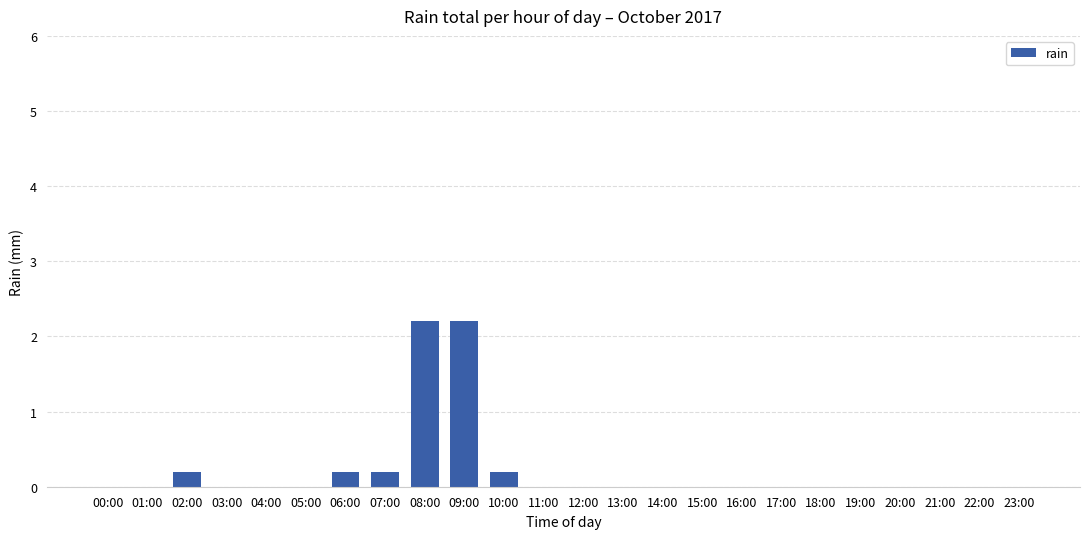

What is the sum of all values?

5.2